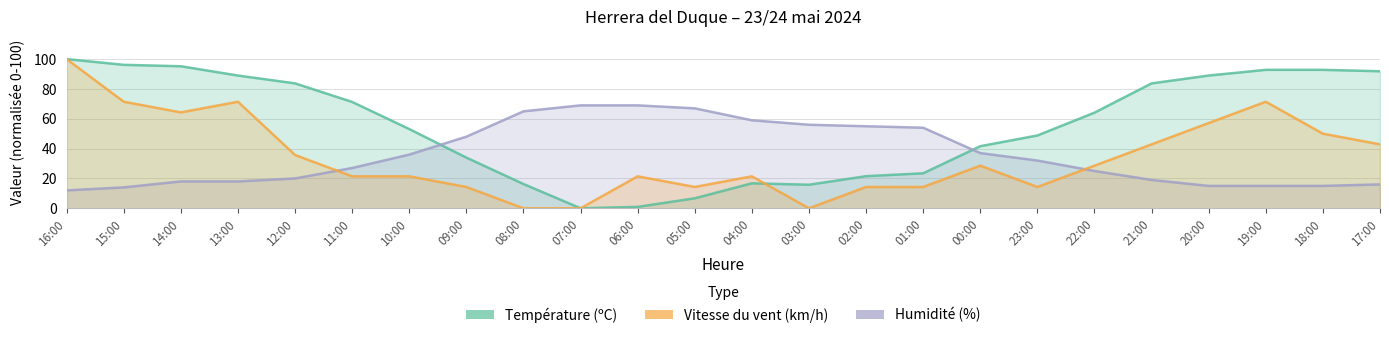

What is the sum of the Humidité (%) values at 23:00 and 03:00?

88.0